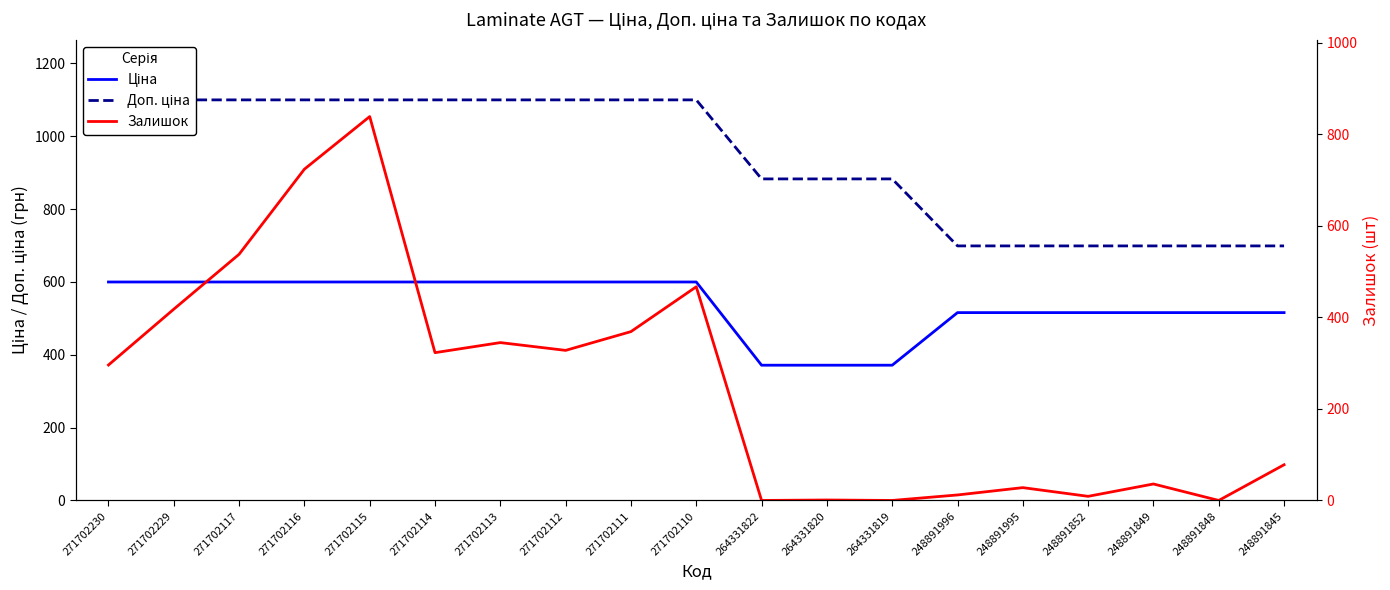

What is the average value of the Ціна series?

537.3